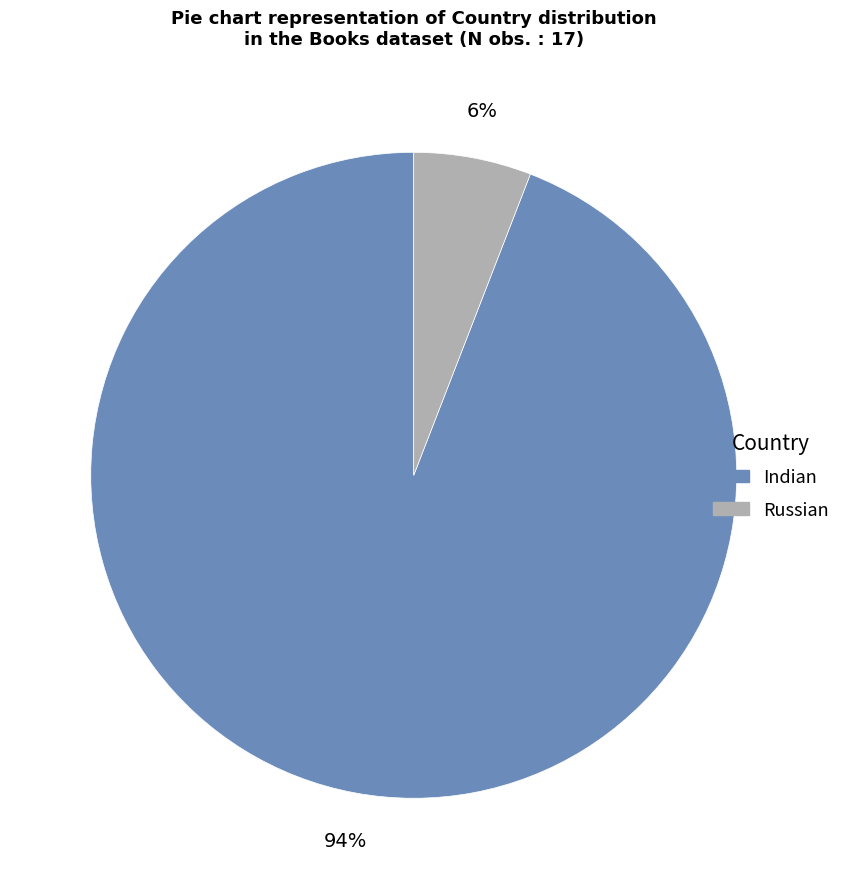

Between Indian and Russian, which is larger?

Indian